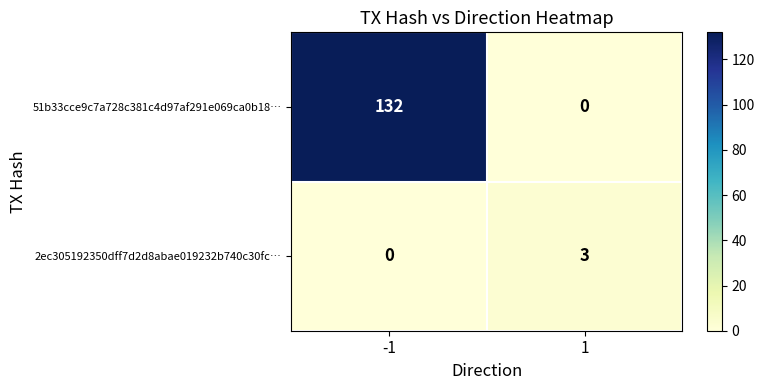

What is the sum of all 51b33cce9c7a728c381c4d97af291e069ca0b18… values?

132